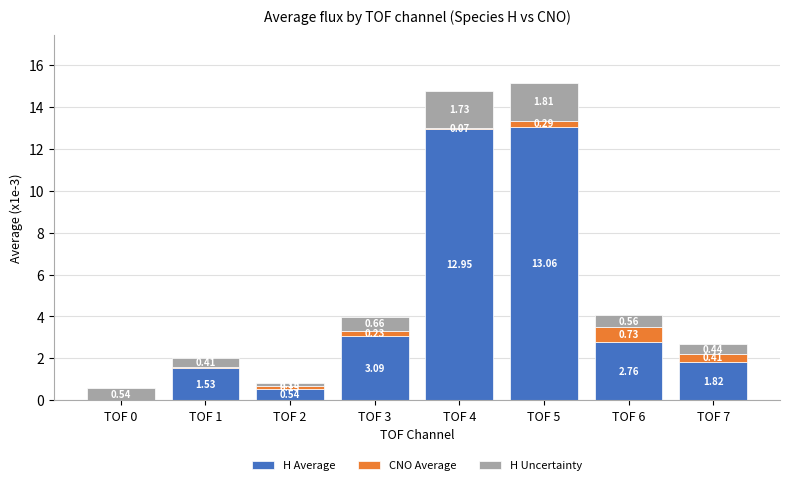

What is the total value across all series at TOF 2?

0.8